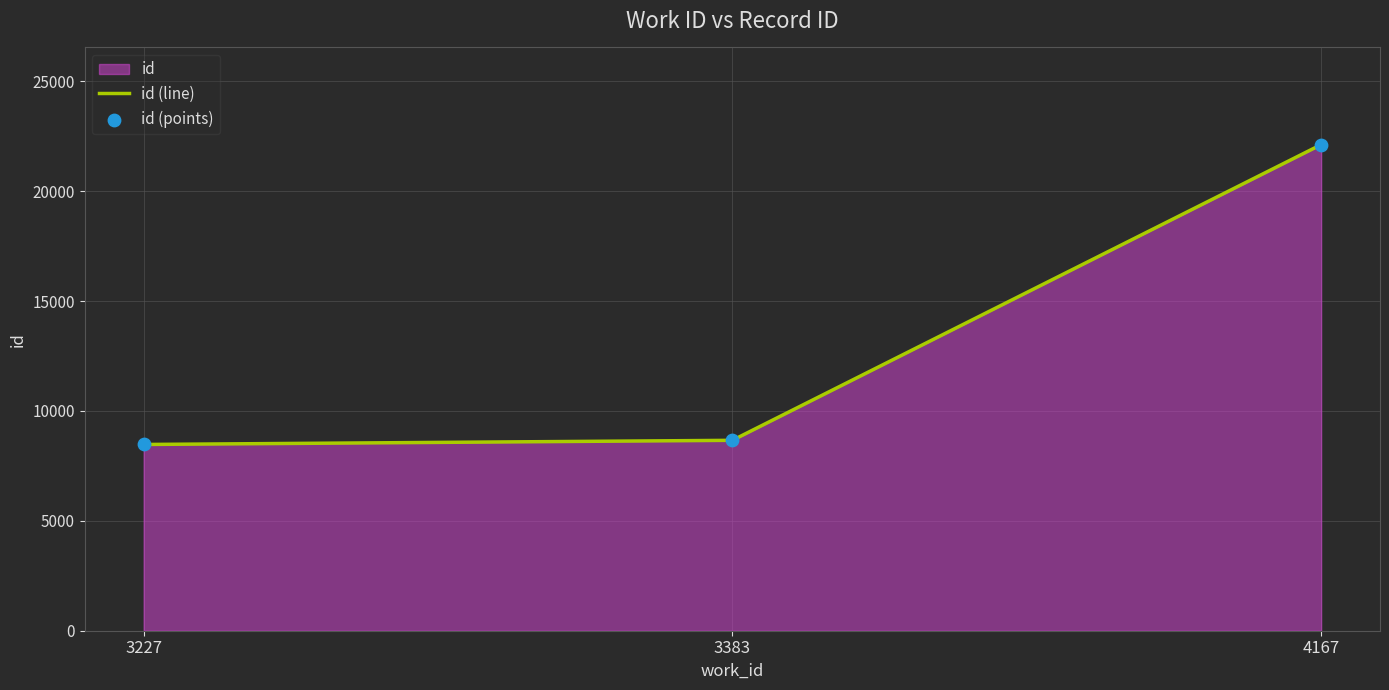

What is the total value across all series at 4167?

44230